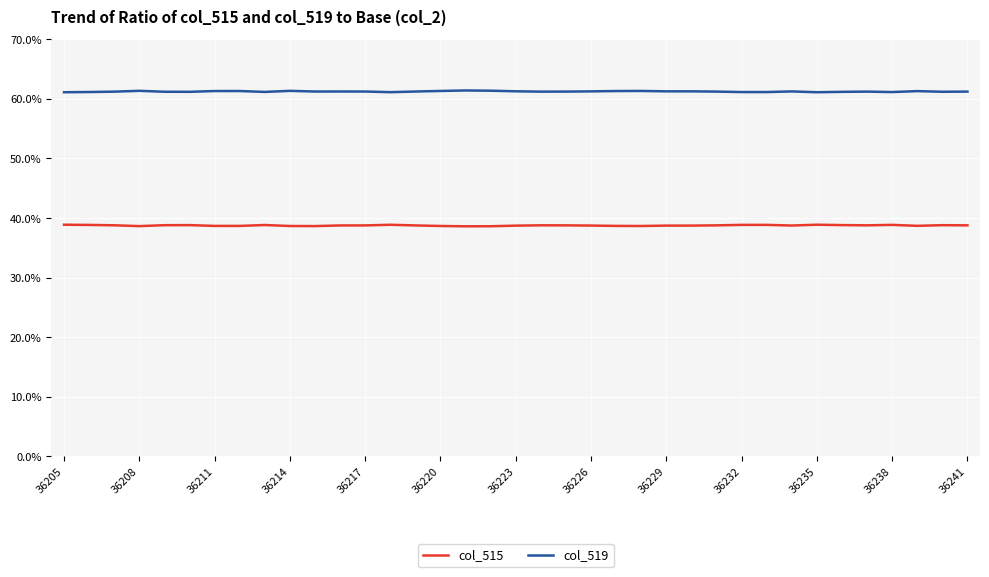

True or false: col_515 has more than 1 points higher than both neighbors.

True